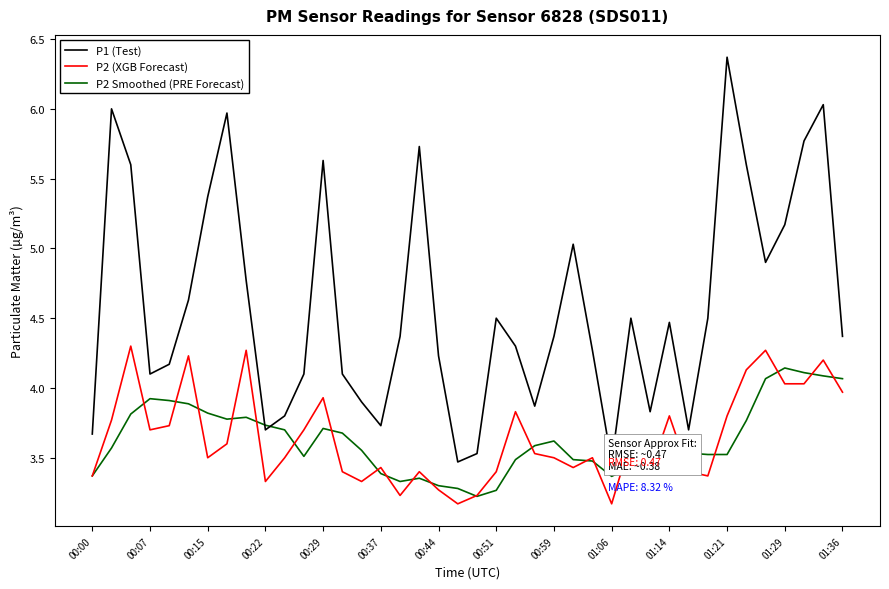

What is the sum of the P1 (Test) values at 17 and 38?

11.8